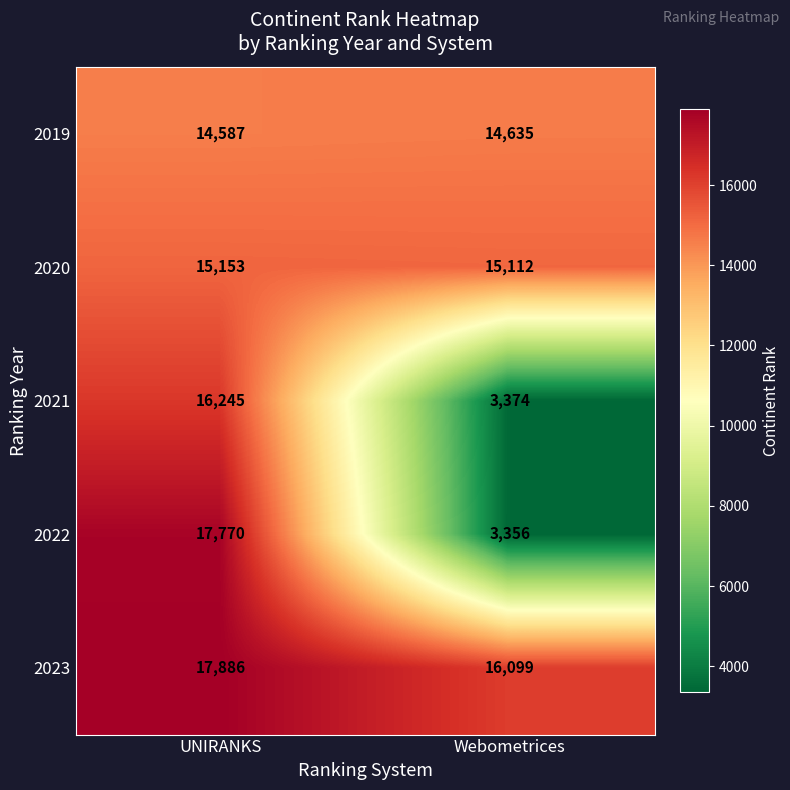

How many series are shown in this chart?

5